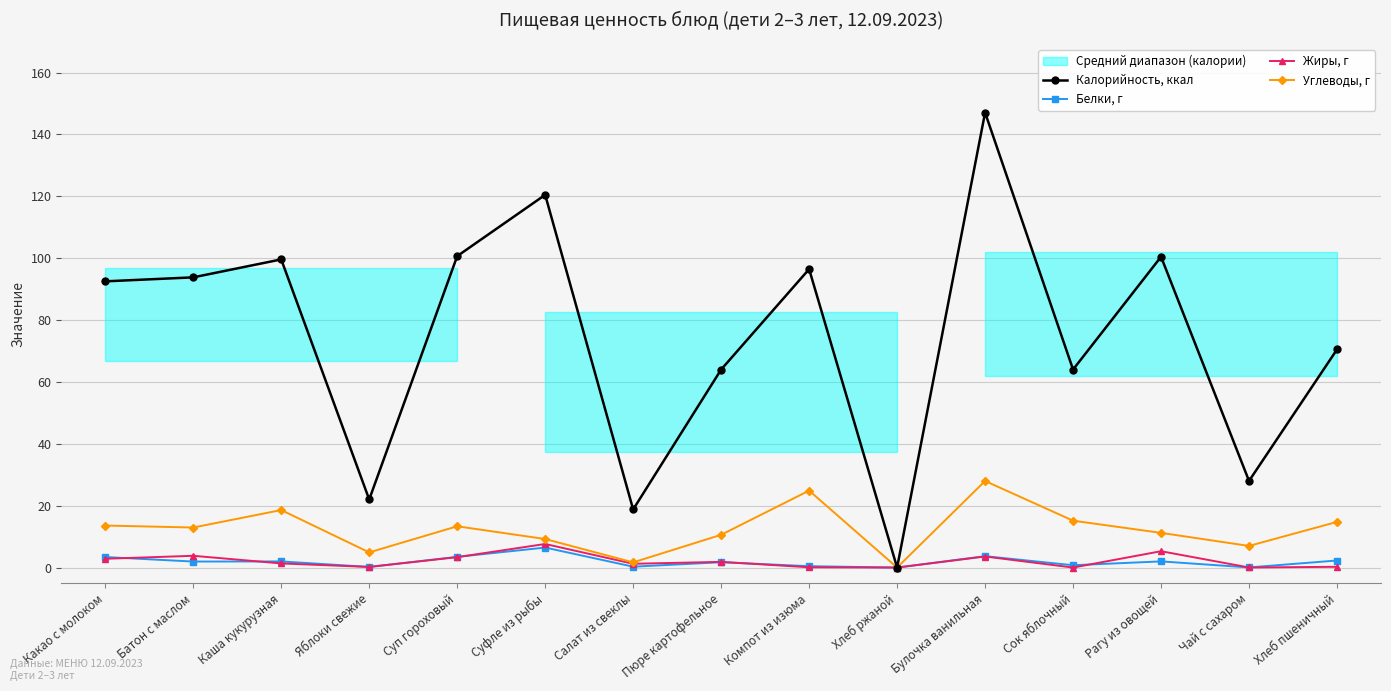

What is the sum of all Белки, г values?

28.6